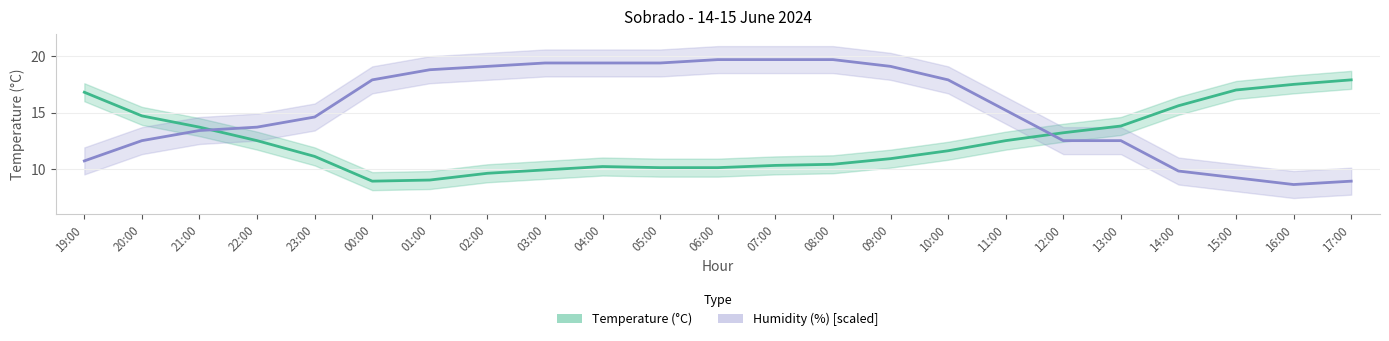

What is the lowest value of the Temperature (°C) series?

8.9